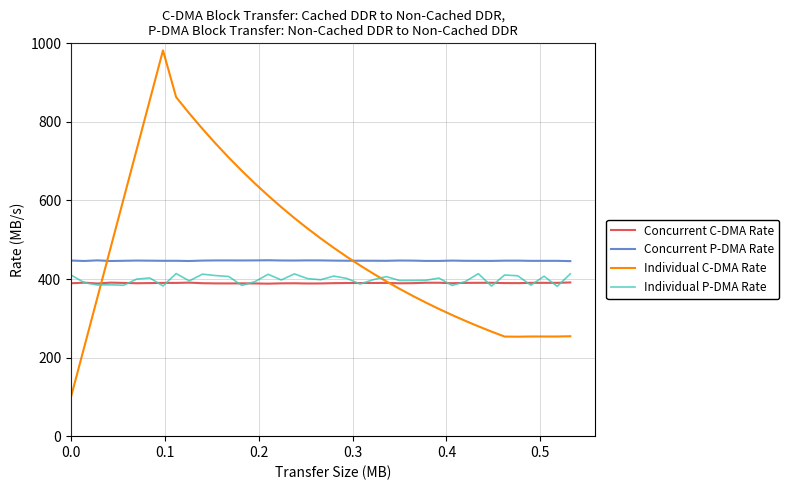

Which series has the largest range (max minus min)?

Individual C-DMA Rate